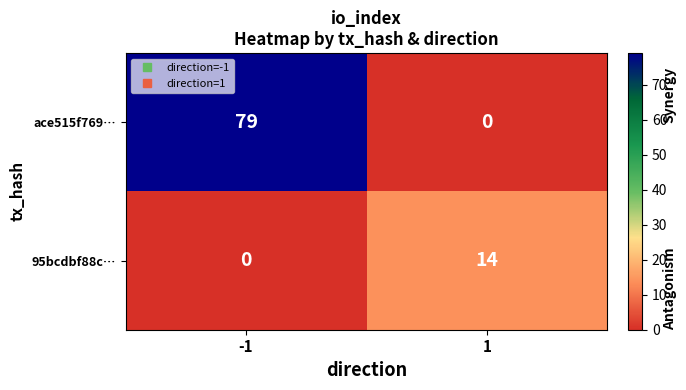

What is the average value of the 95bcdbf88c… series?

7